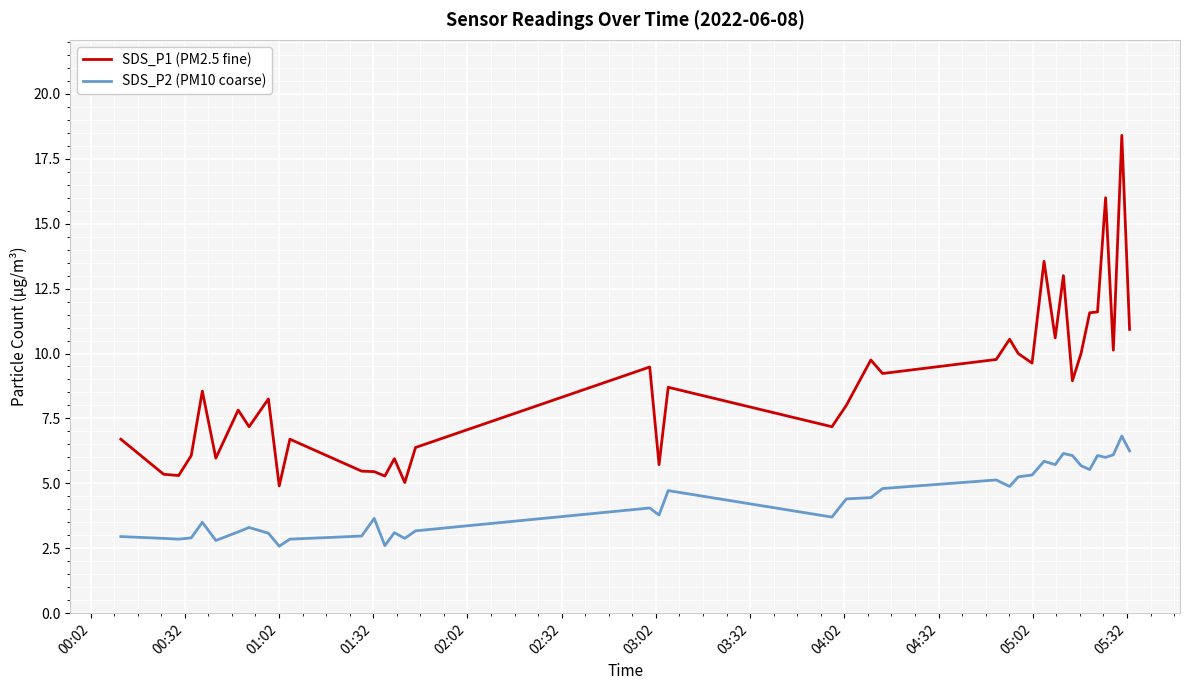

List the series in order of their peak value, highest first.

SDS_P1 (PM2.5 fine), SDS_P2 (PM10 coarse)